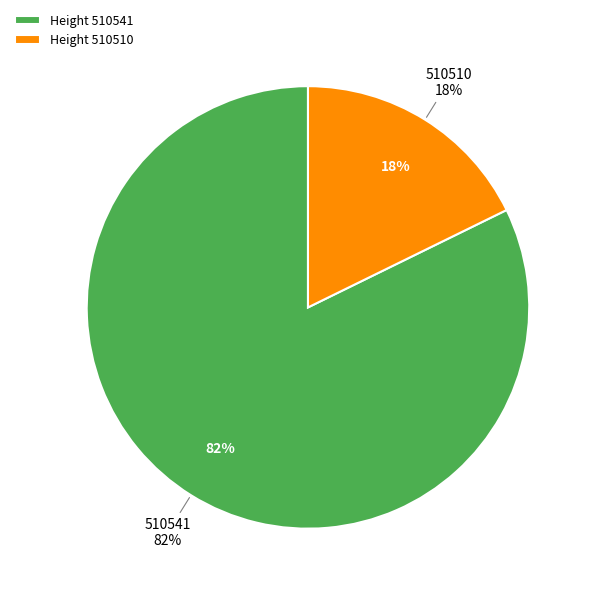

To the nearest percent, what portion does 510541 represent?

82%